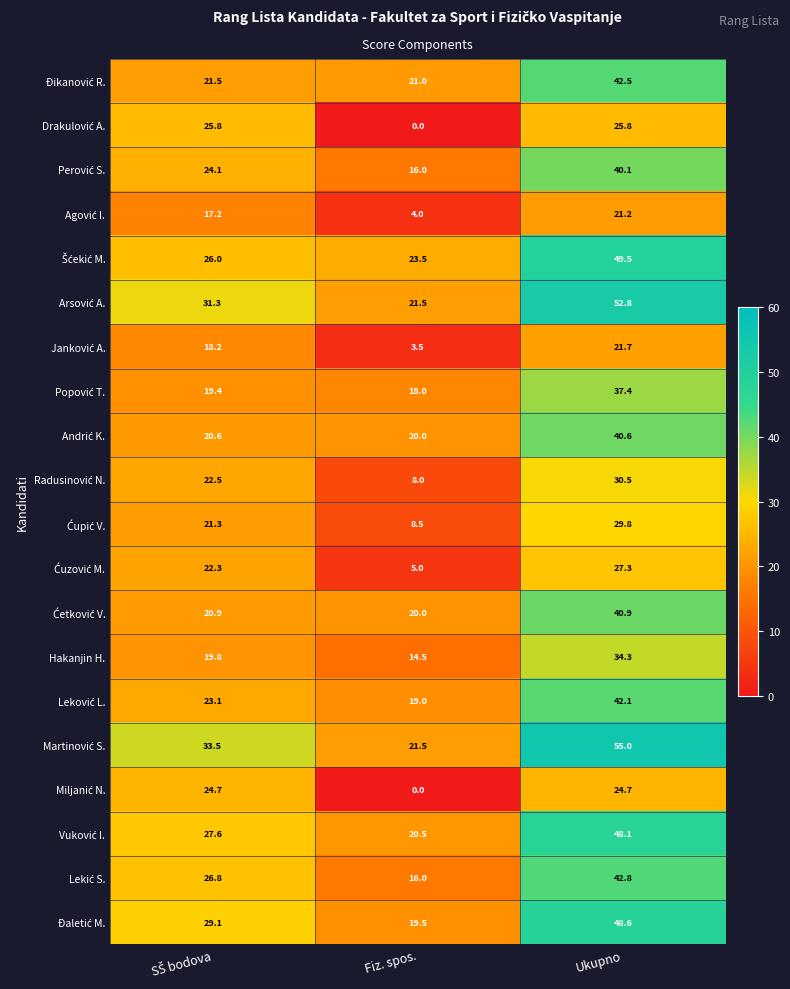

What is the total value across all series at Fiz. spos.?

280.0